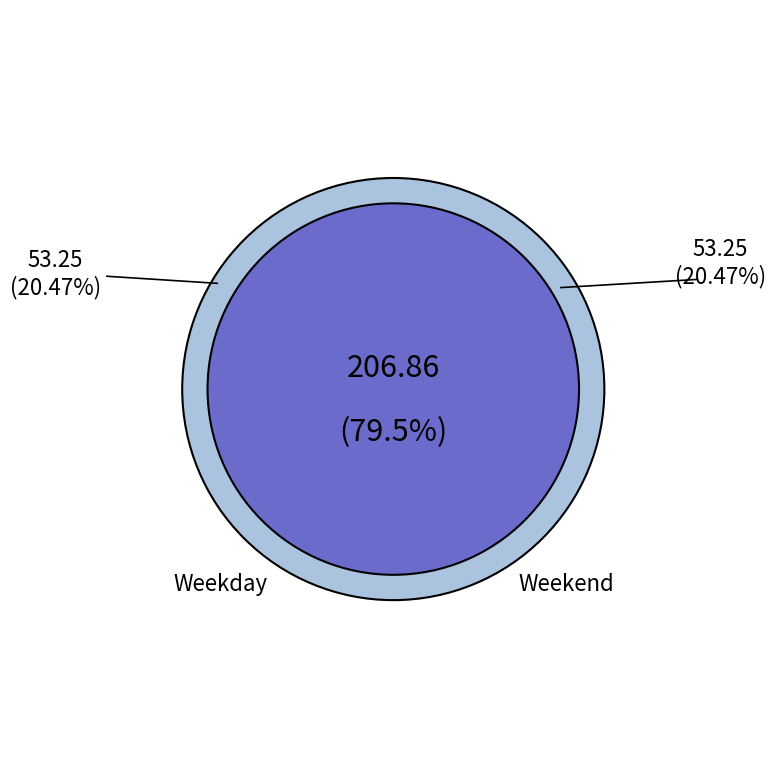

True or false: 30-Sun accounts for 11% of the total.

False